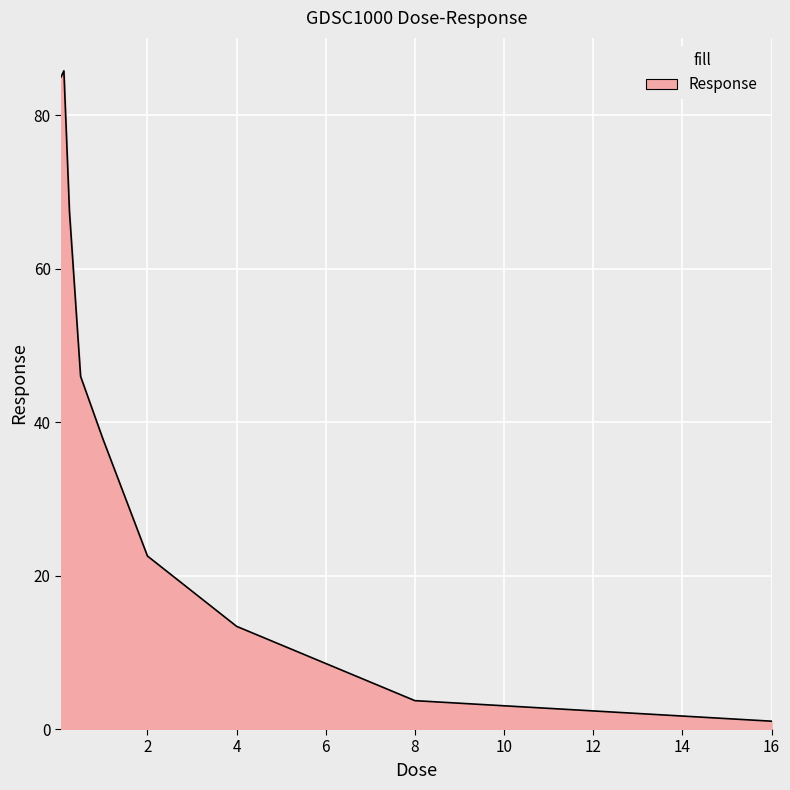

What is the difference between the maximum and minimum values?

84.7